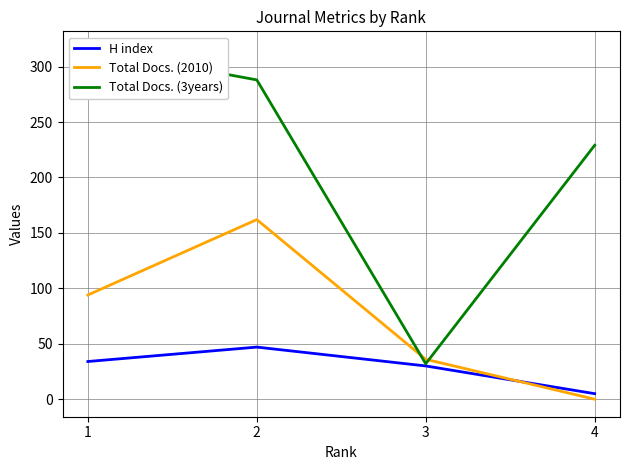

Reading left to right, transcribe all the data shown in this chart.

H index: 34	47	30	5
Total Docs. (2010): 94	162	36	0
Total Docs. (3years): 316	288	32	229